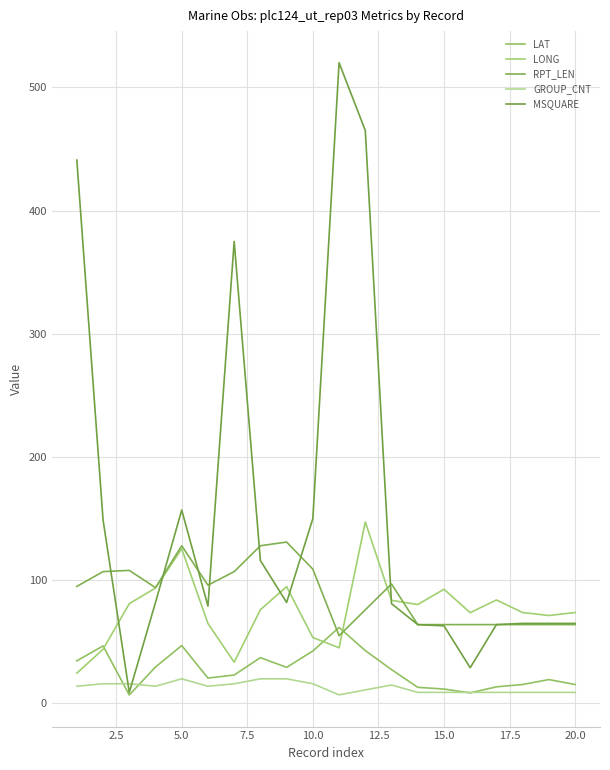

In LAT, how many points are higher than both neighbors (excluding endpoints)?

5